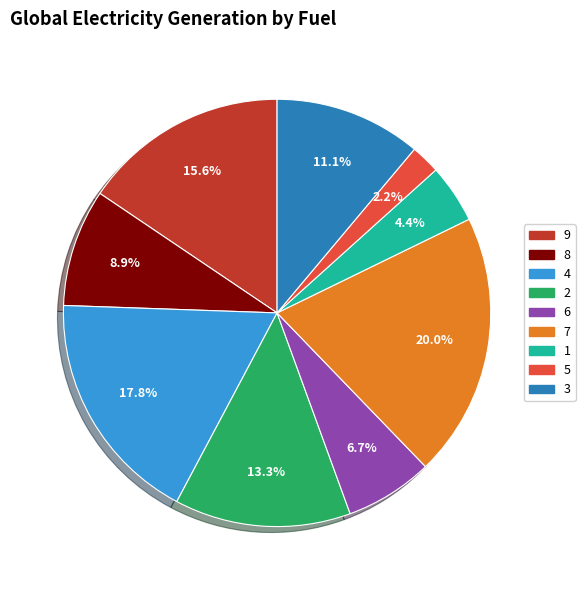

Is the sum of 3 and 6 greater than half?

No